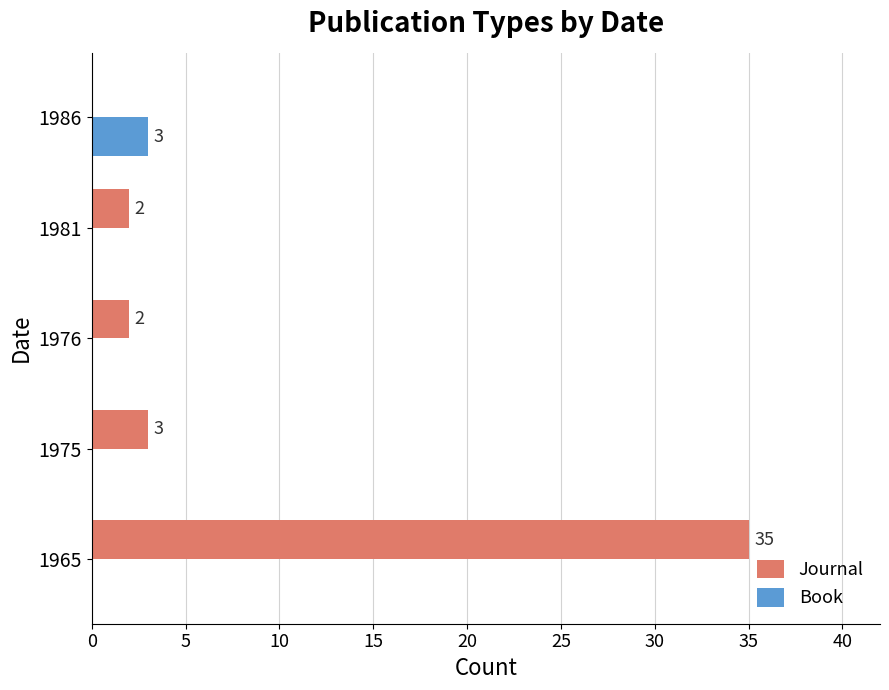

Is it true that Journal equals 35 at 1965?

True